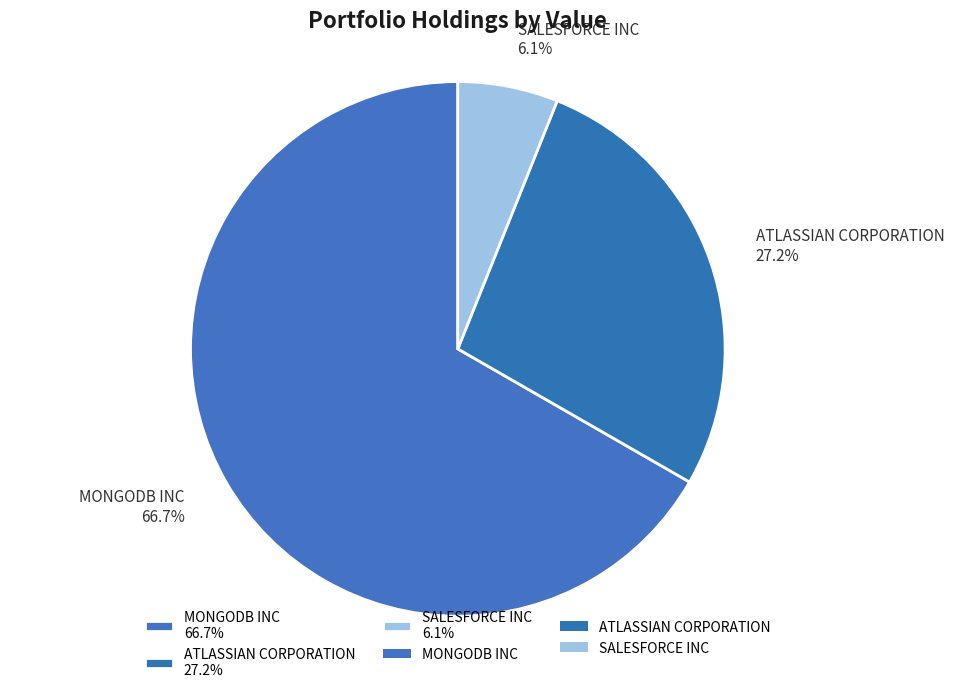

To the nearest percent, what is the difference between the ATLASSIAN CORPORATION and SALESFORCE INC slice percentages?

21%